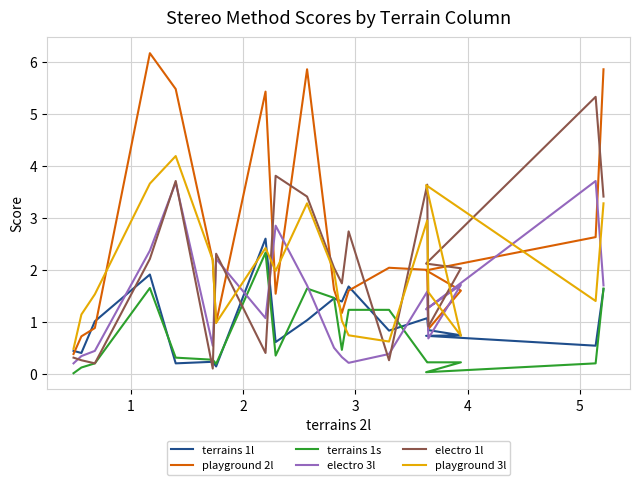

What is the average value of the terrains 1l series?

1.0